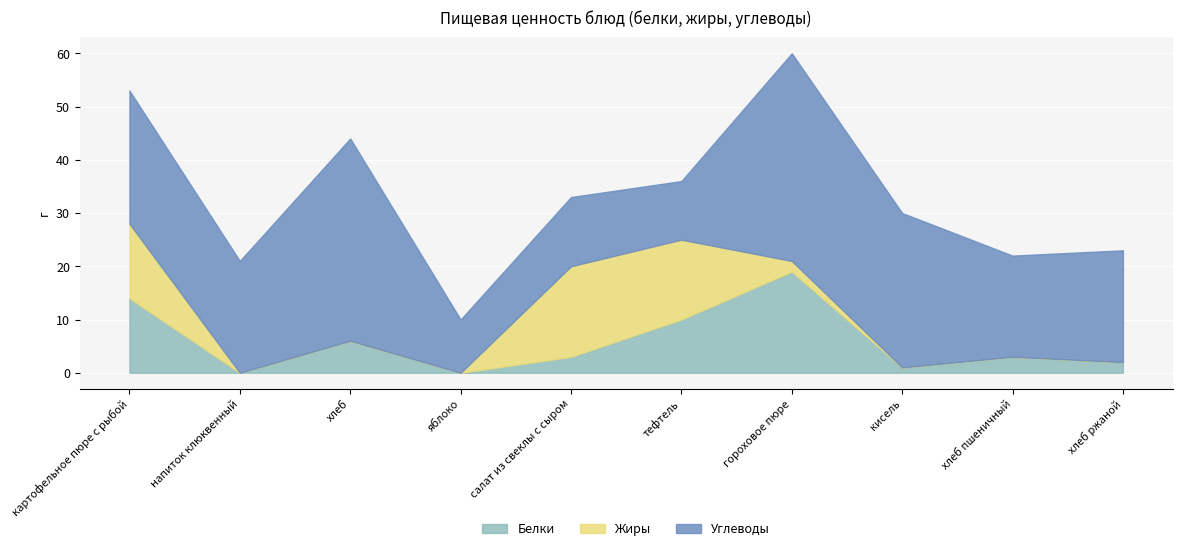

What is the label of the 9th point from the right?

напиток клюквенный